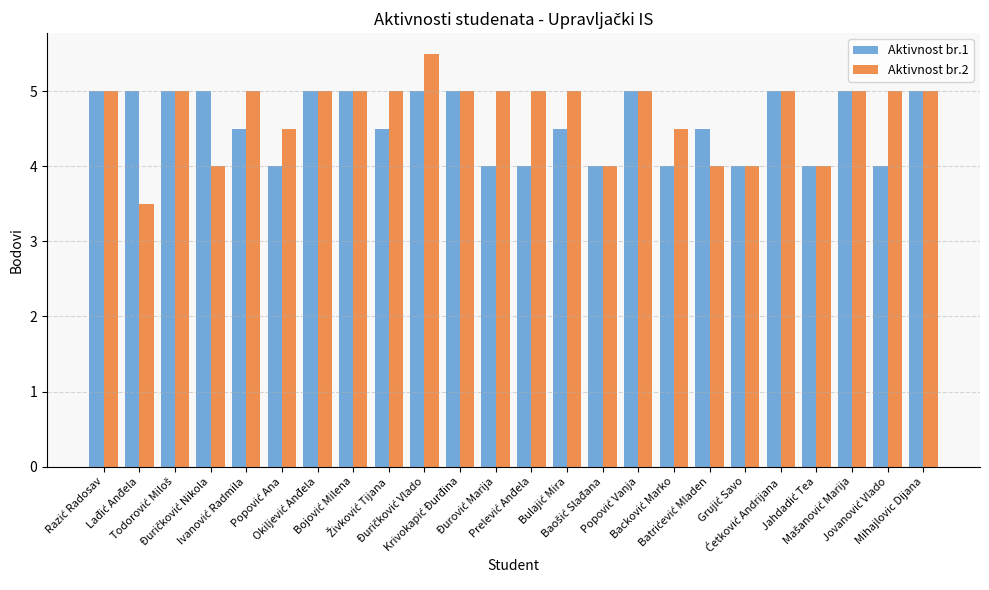

What is the difference between the maximum and minimum values in the Aktivnost br.1 series?

1.0